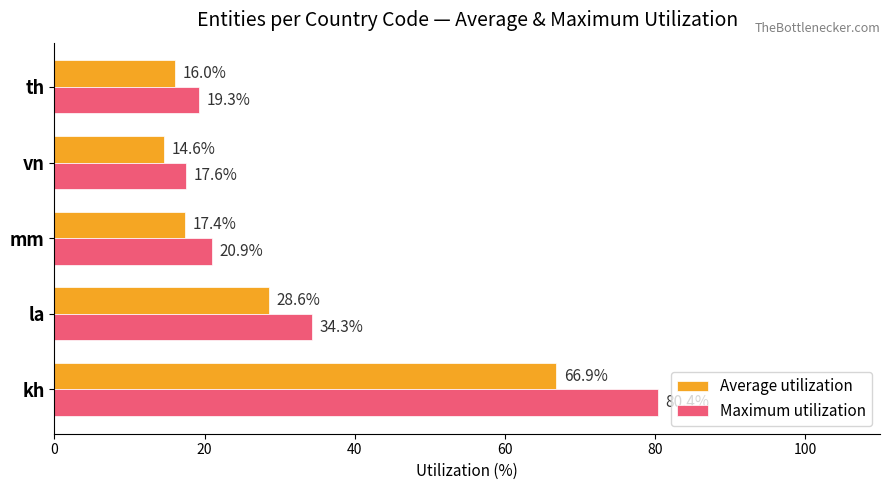

What is the smallest value displayed?

14.6